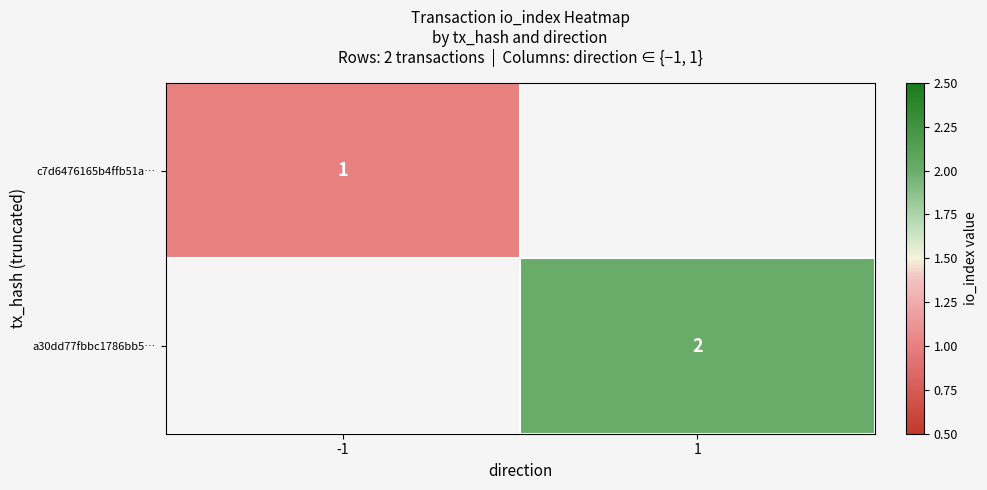

The a30dd77fbbc1786bb5… series shows 2 at 1. True or false?

True